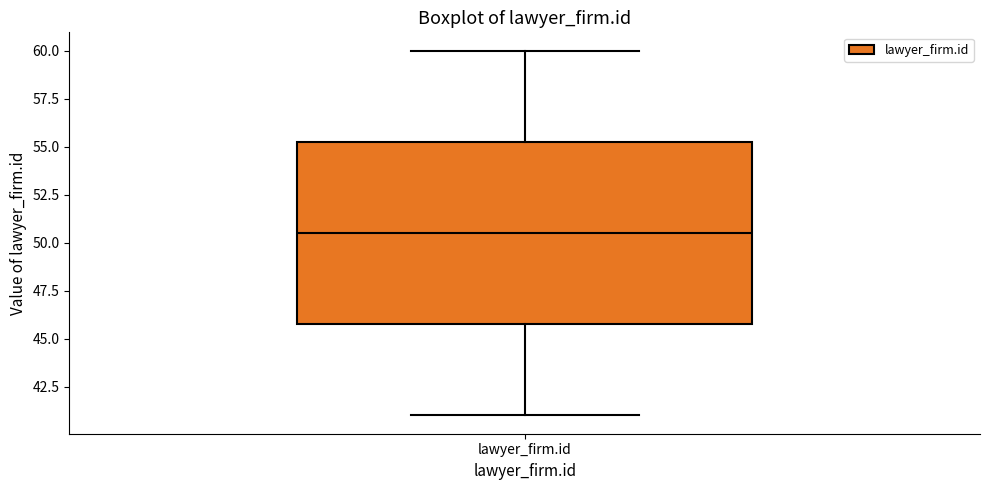

Read this box plot against the y-axis: the position of the median line, the range covered by the box, and the ends of both whiskers. The values are not printed on the chart, so give them approximately, as read against the axis.

median 50.5, box 46.0 to 55.5, whiskers 41.0 to 60.0